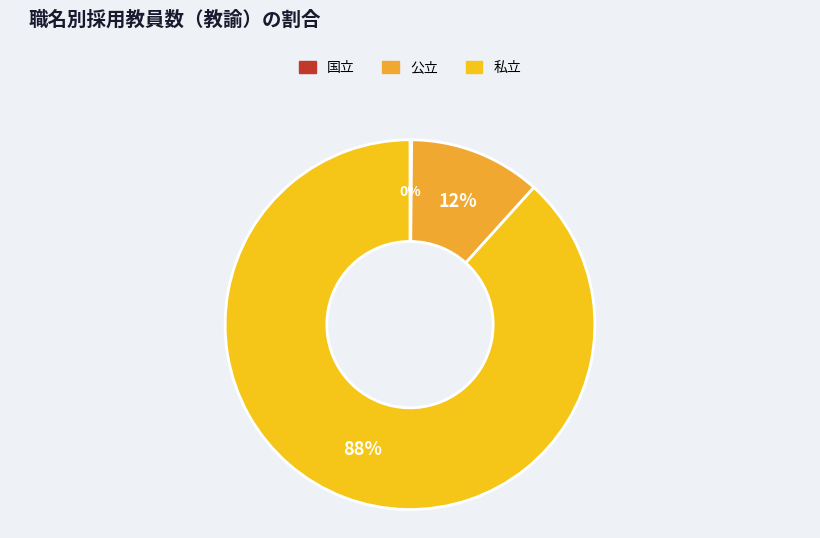

The 公立 slice represents 12% of the pie. True or false?

True